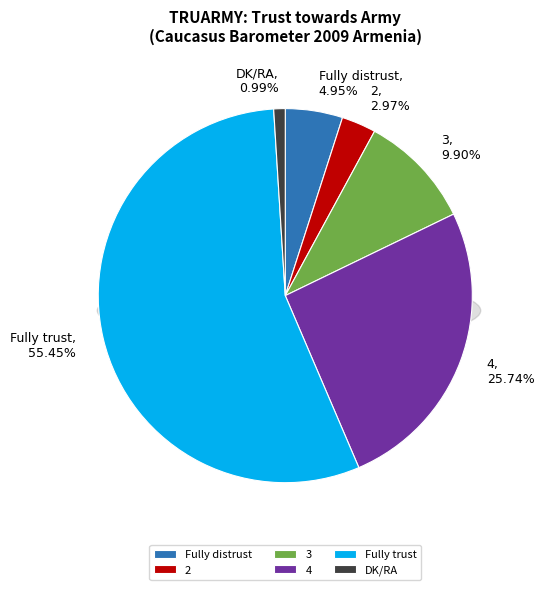

What percentage is the DK/RA slice, to the nearest percent?

1%